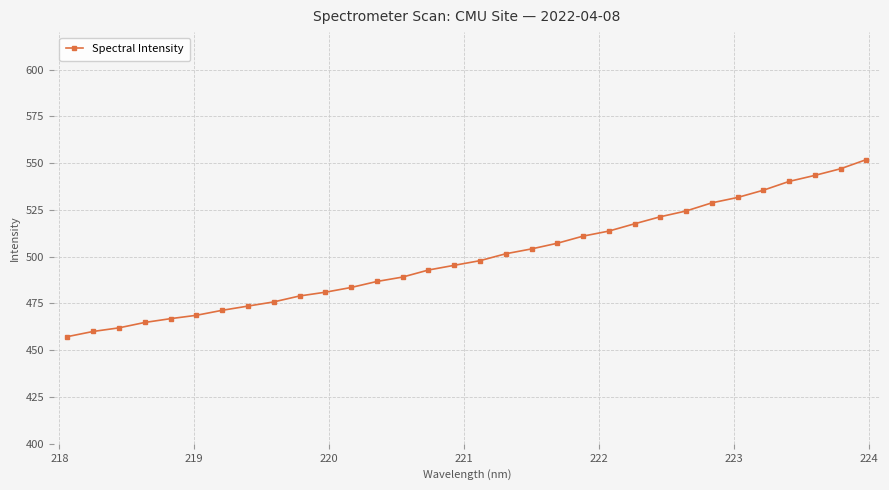

What is the average value?

499.5